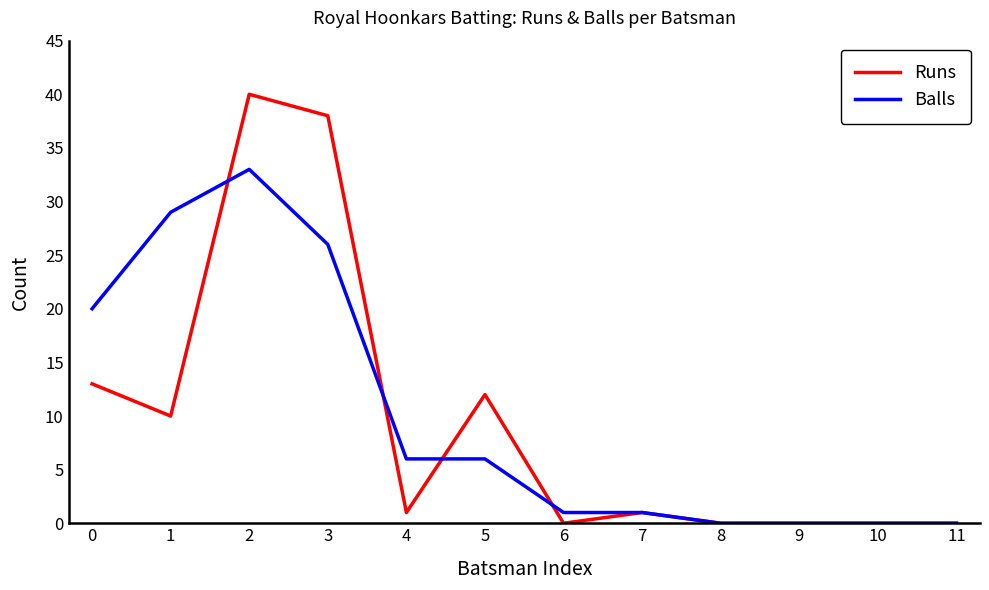

Rank the series by their average value, from lowest to highest.

Runs, Balls